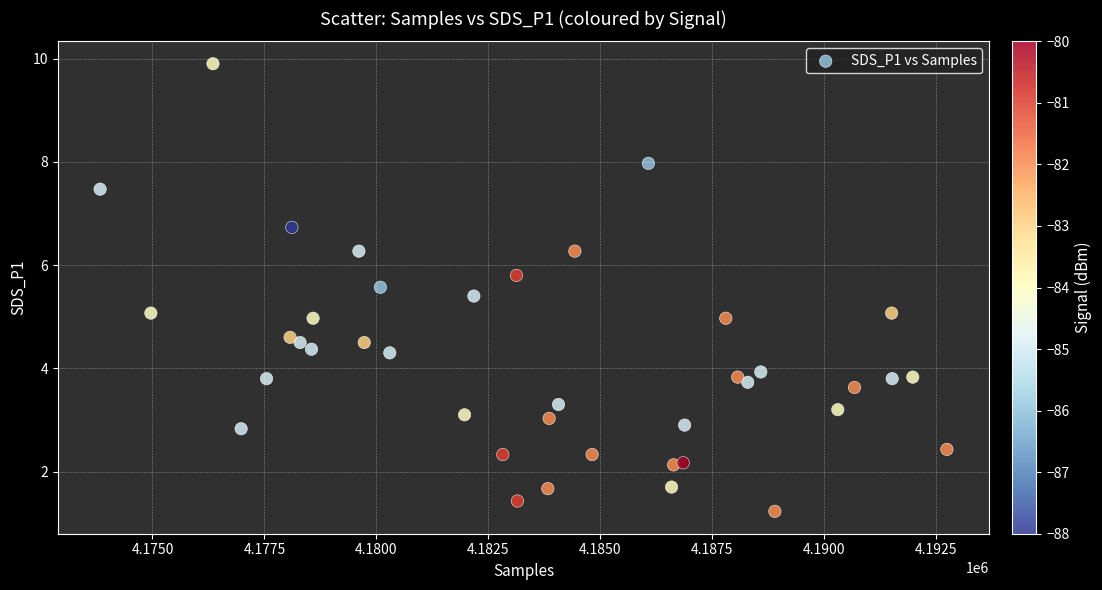

What is the range of X values (max minus min)?

18907.0